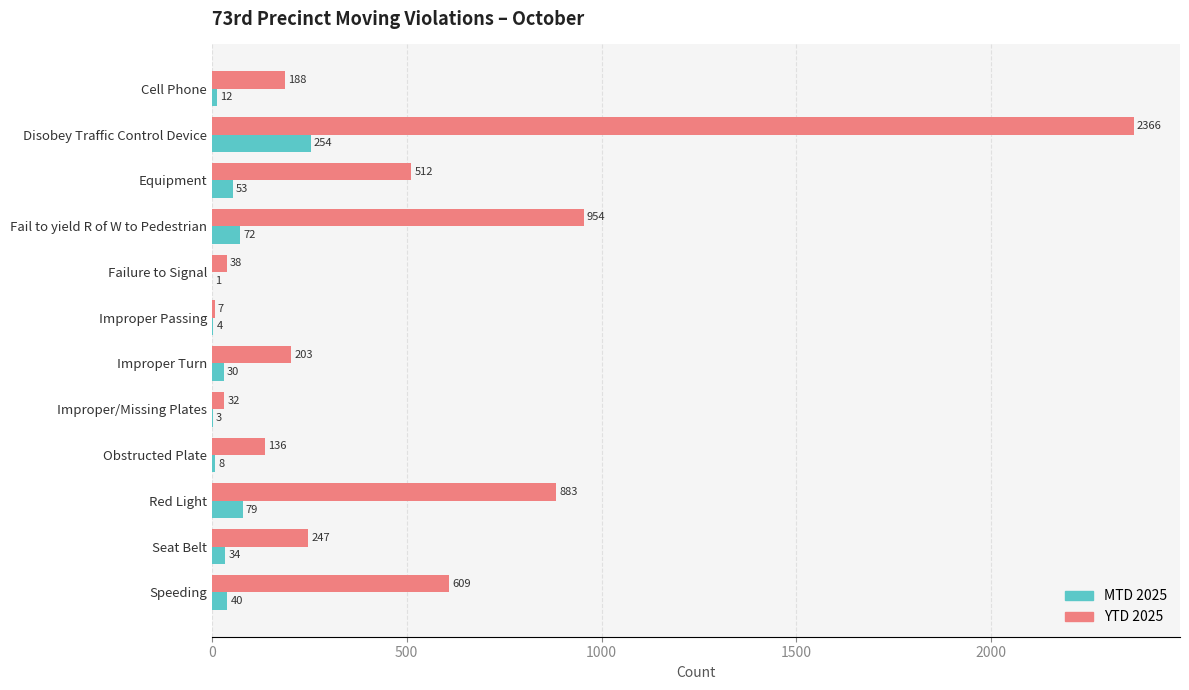

At which label is YTD 2025 closest to 1186?

Fail to yield R of W to Pedestrian